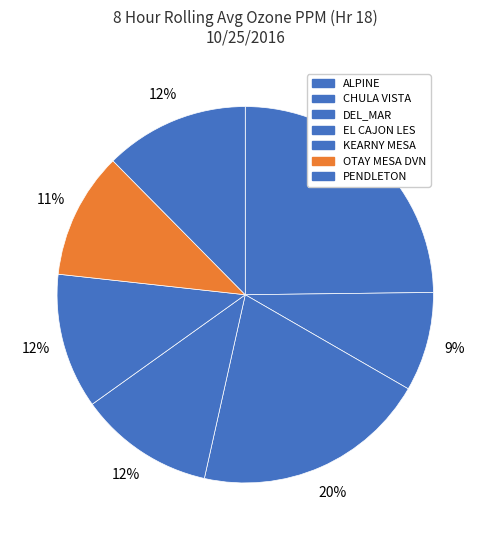

What percentage is NOT represented by CHULA VISTA?

91.5%